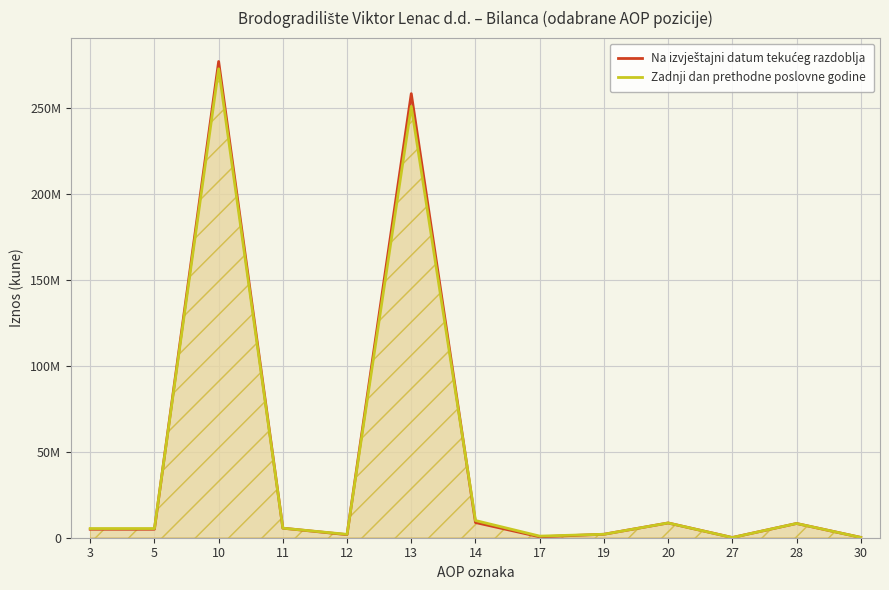

What is the average value of the Zadnji dan prethodne poslovne godine series?

43980858